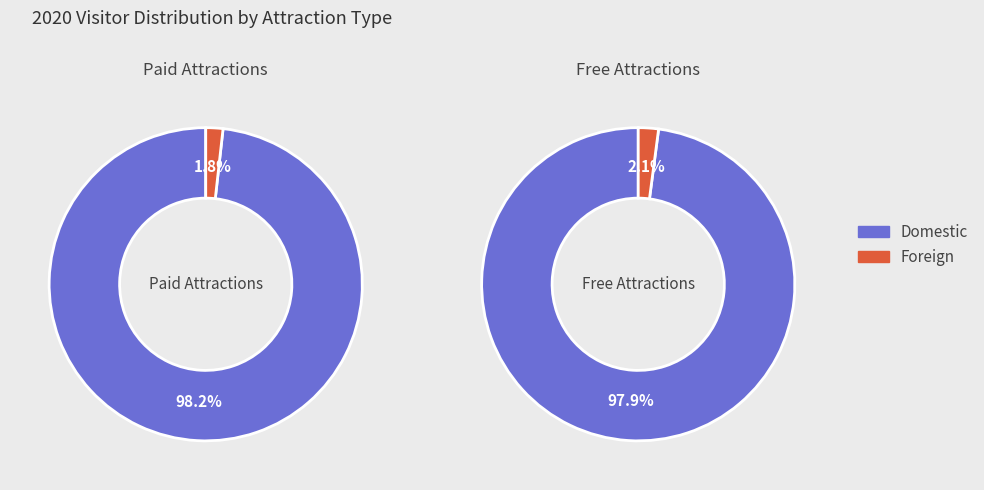

Which has a higher value, Foreign Visitors or Domestic Visitors?

Domestic Visitors